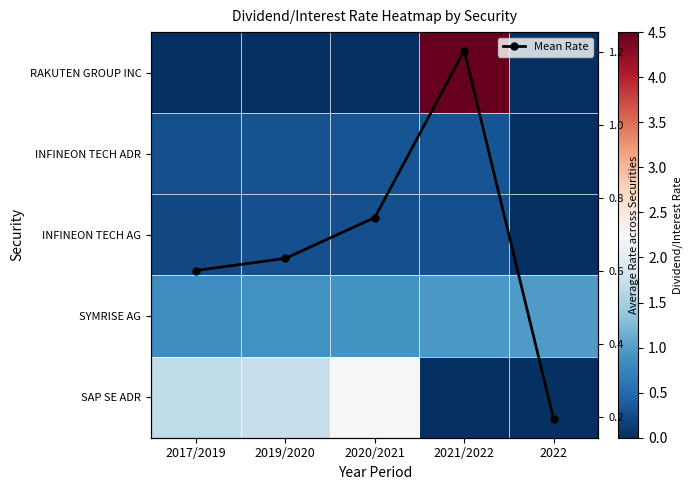

The value of INFINEON TECH AG at 2022 is 0.0. True or false?

True